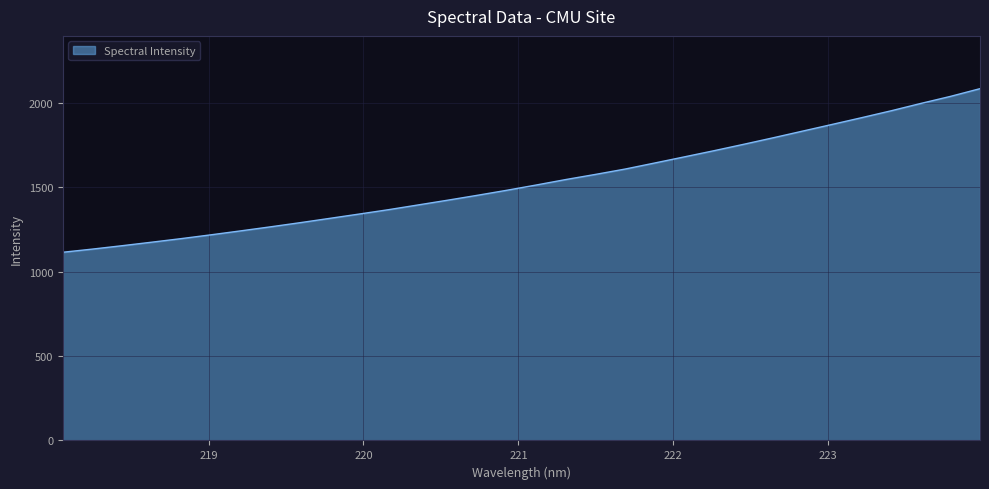

Reading right to left, list all the values displayed in this chart.

2085.7	2039.9	1998.2	1954.9	1913.9	1873.8	1834.1	1794.4	1755.7	1717.9	1681.4	1645.1	1609.2	1577.6	1547.3	1514.8	1483.4	1453.5	1424.5	1396.3	1368.3	1342.1	1316.5	1290.9	1266.3	1242.5	1219.2	1196.7	1175.5	1154.6	1134.6	1115.9